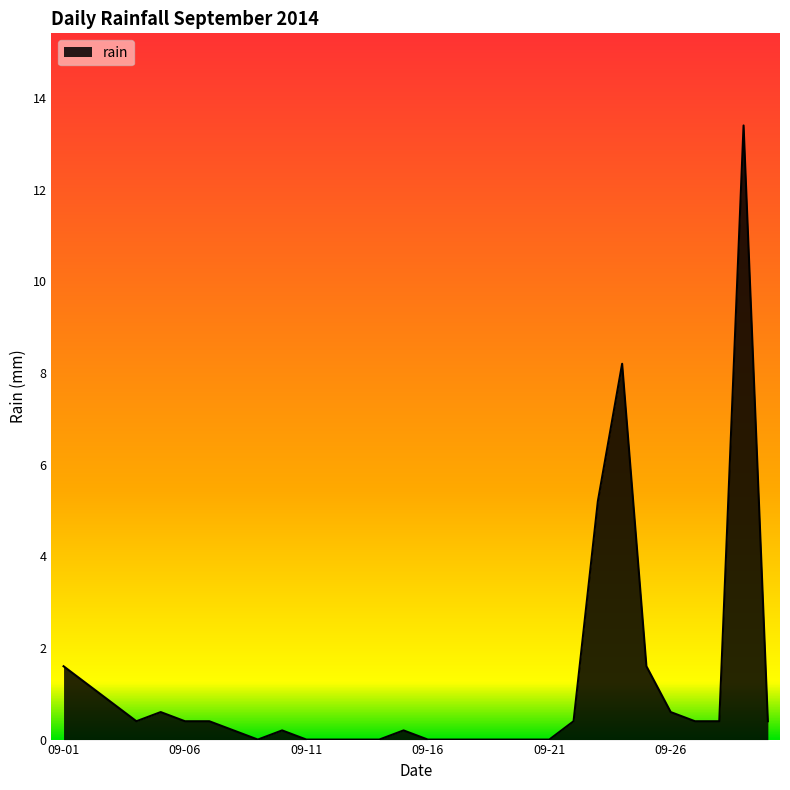

What is the difference between the maximum and minimum values?

13.4